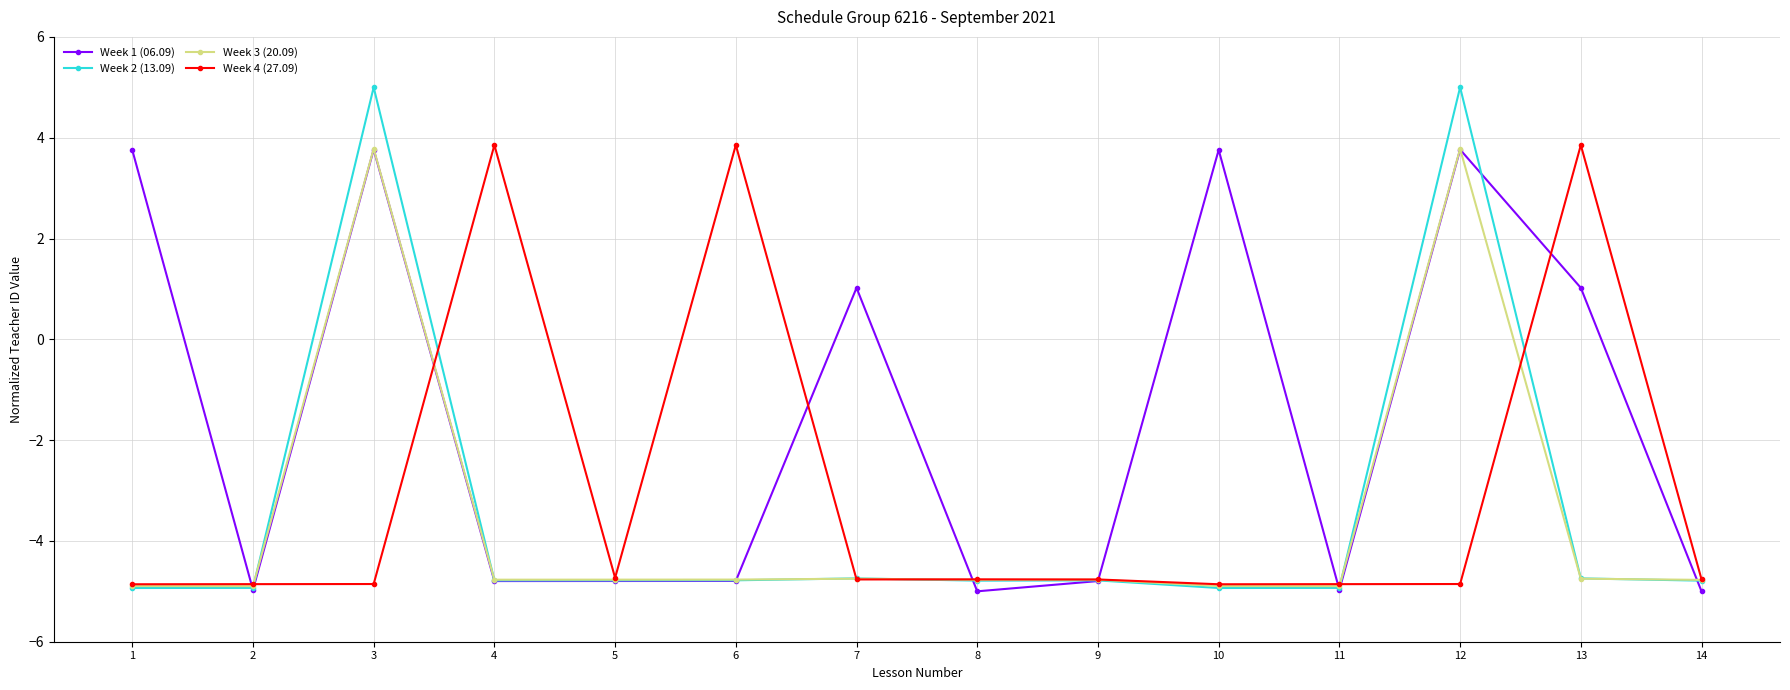

What is the difference between the Week 1 (06.09) values at 8 and 13?

6.0